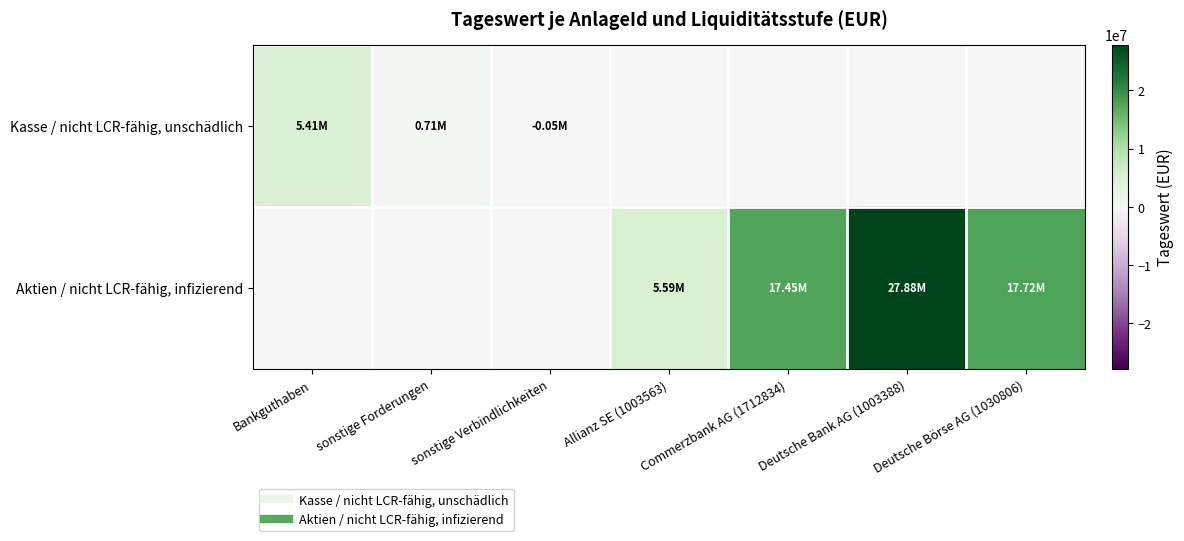

At which category is the sum across all series the highest?

Deutsche Bank AG (1003388)